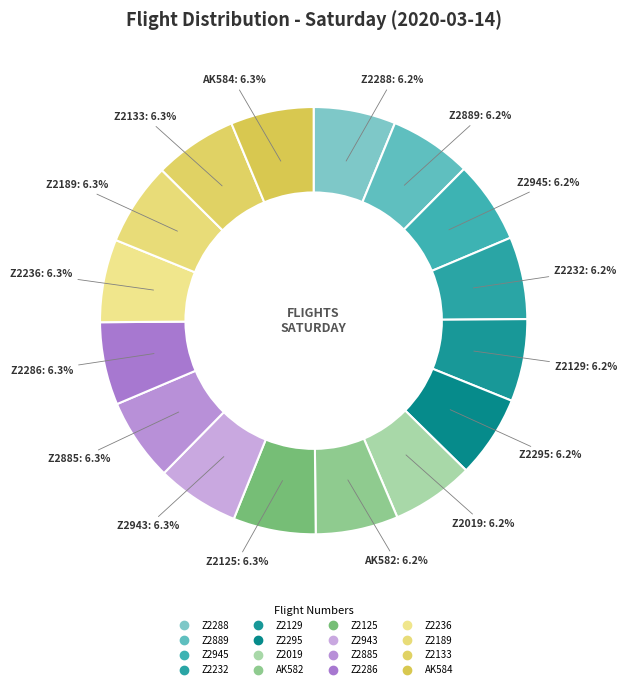

Does Z2288 account for over 50% of the chart?

No